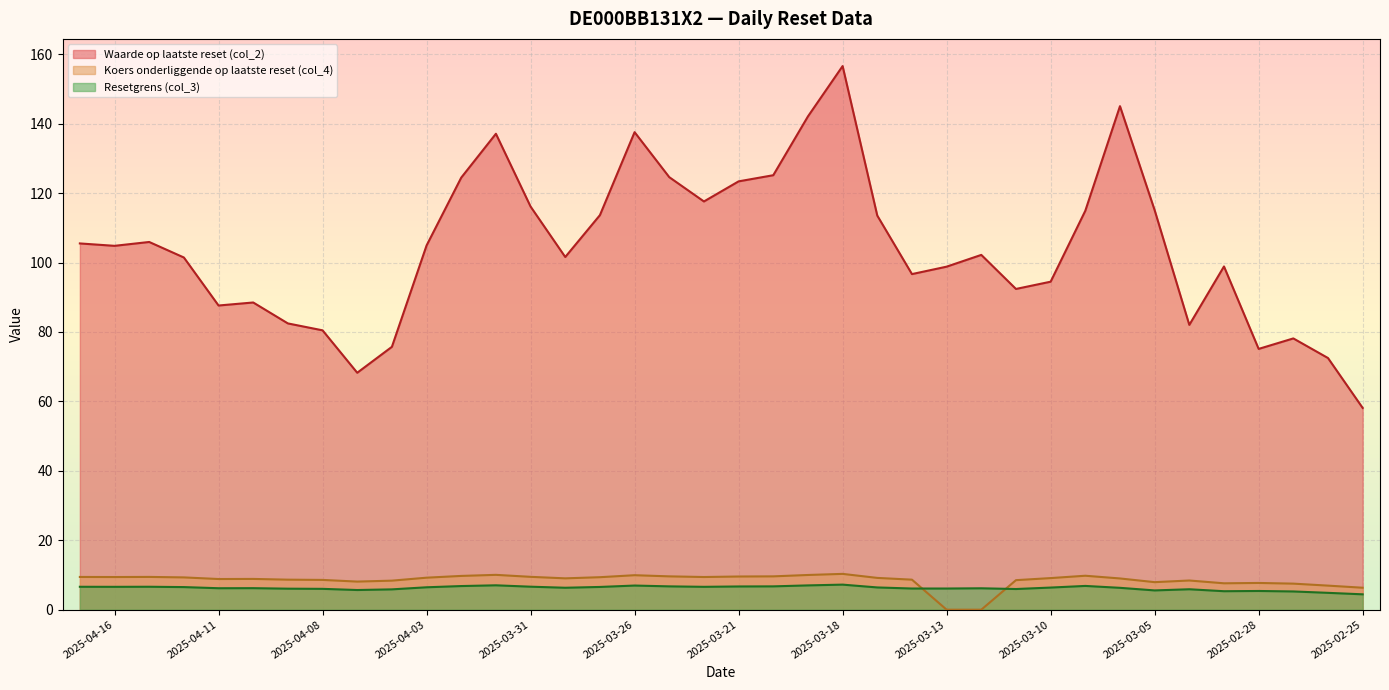

Where is Waarde op laatste reset (col_2) nearest to the value 107?

2025-04-15